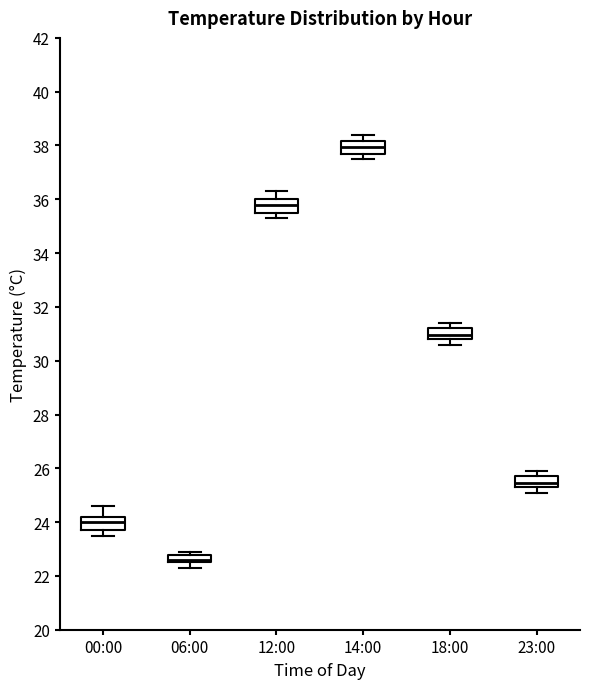

Where is the upper edge of the box for 12:00 on the y-axis? The values are not printed on the chart, so give them approximately, as read against the axis.

36.0